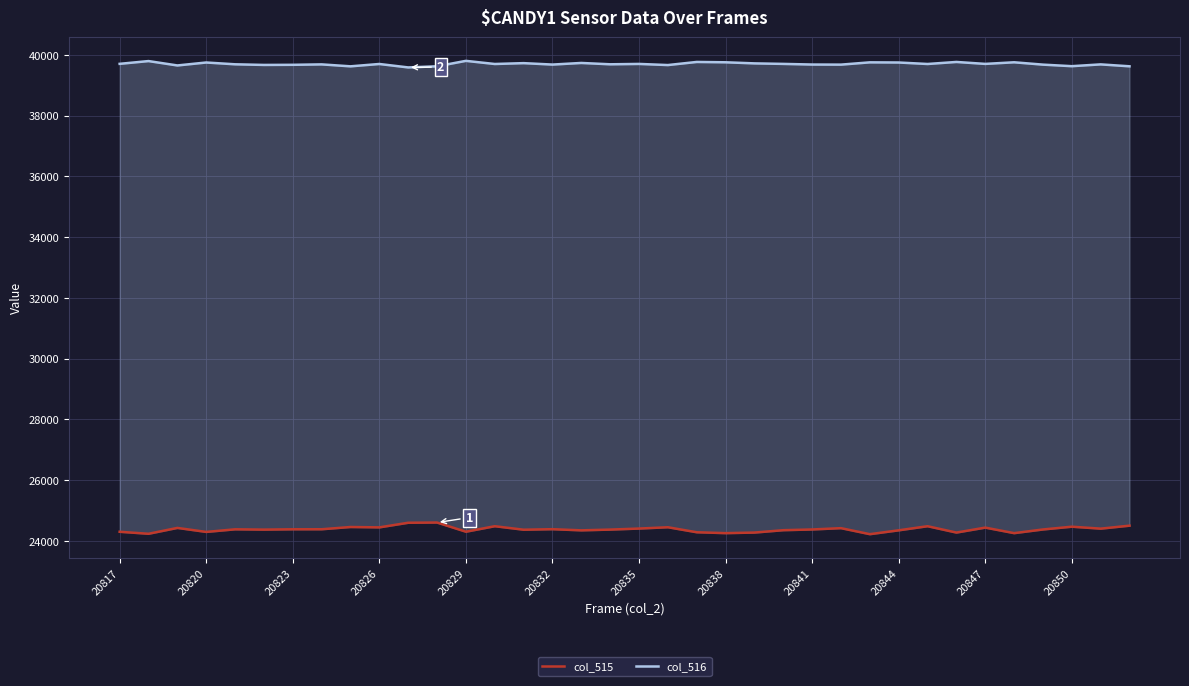

True or false: col_516 has a value of 58432 at 29.

False